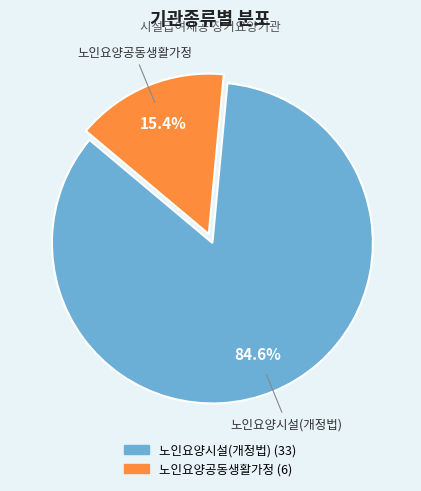

Which slice is the smallest?

노인요양공동생활가정